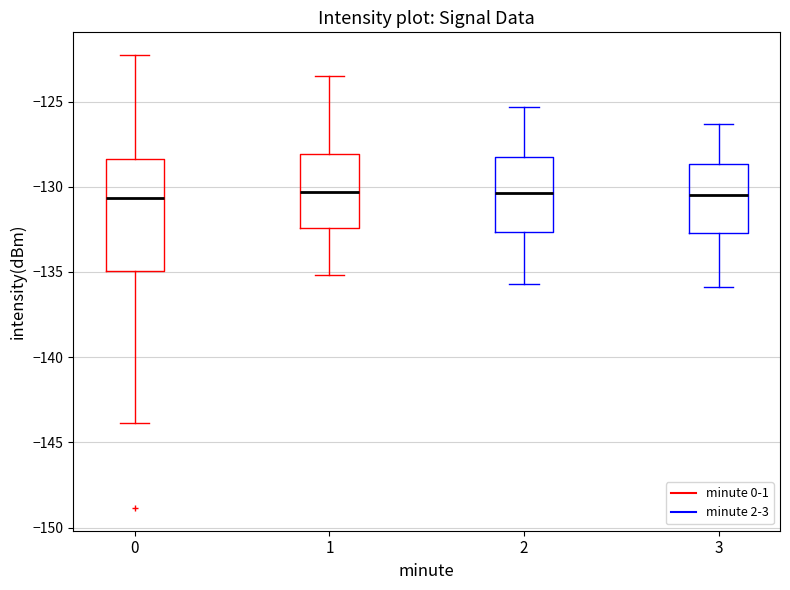

Where does the median line of the box at x = 2 sit on the y-axis? The values are not printed on the chart, so give them approximately, as read against the axis.

-130.5